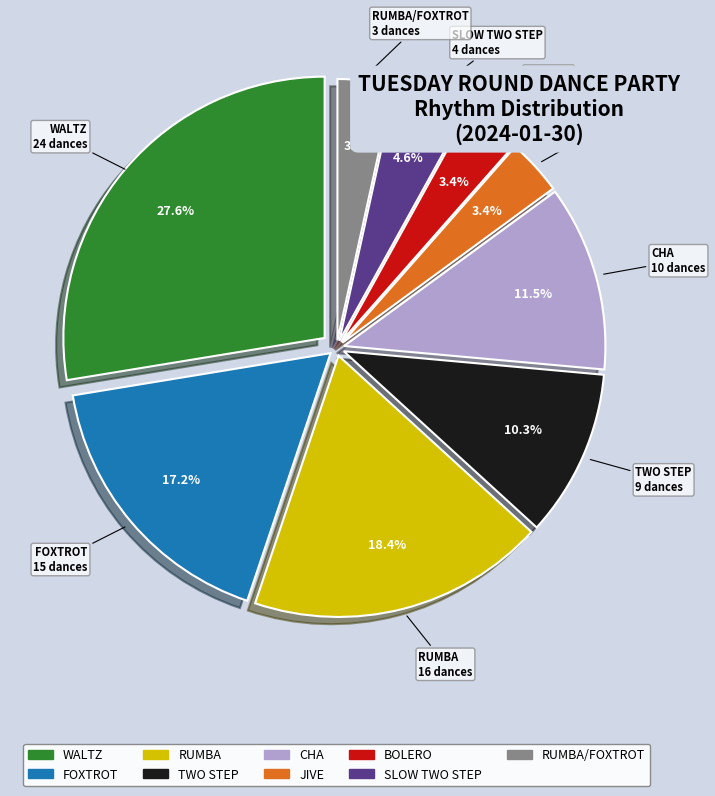

What is the largest slice in the pie chart?

WALTZ